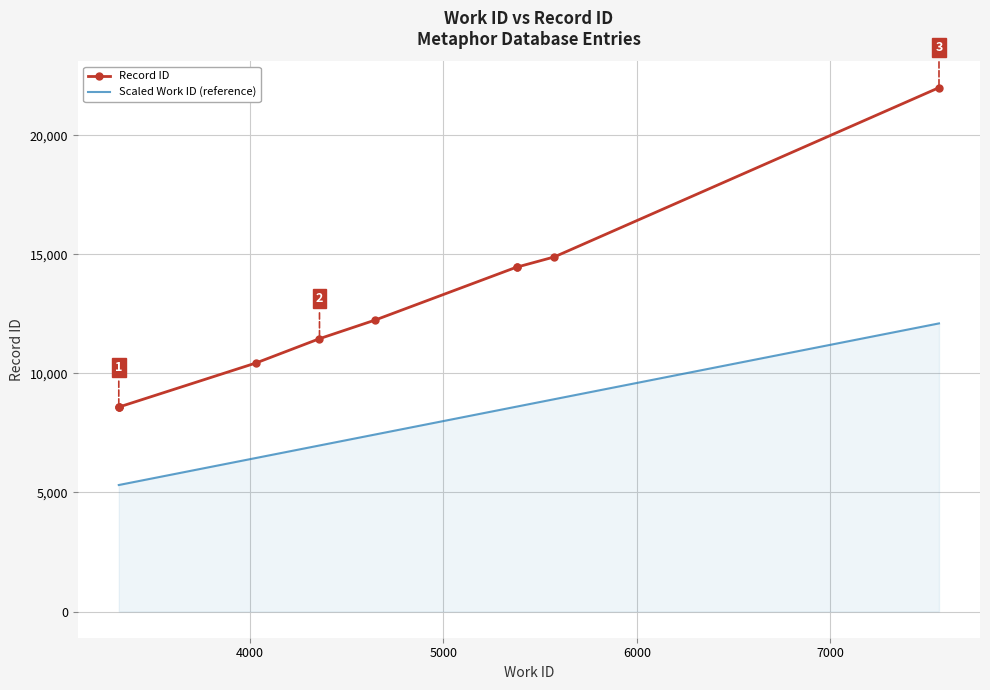

Rank the series by their average value, from highest to lowest.

Record ID, Scaled Work ID (reference)